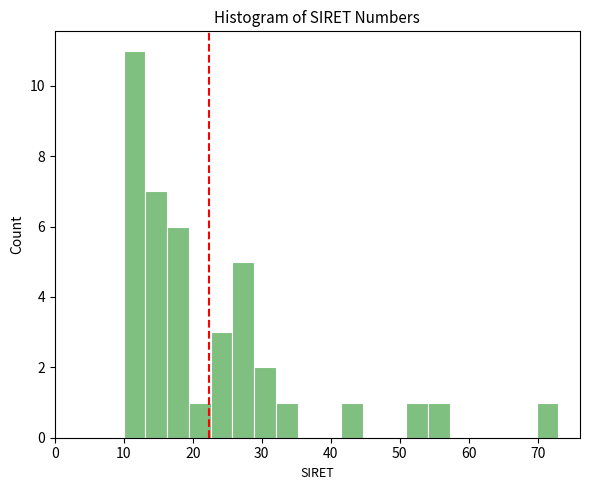

Read against the x-axis, roughly where is the centre of the tallest bar?

12